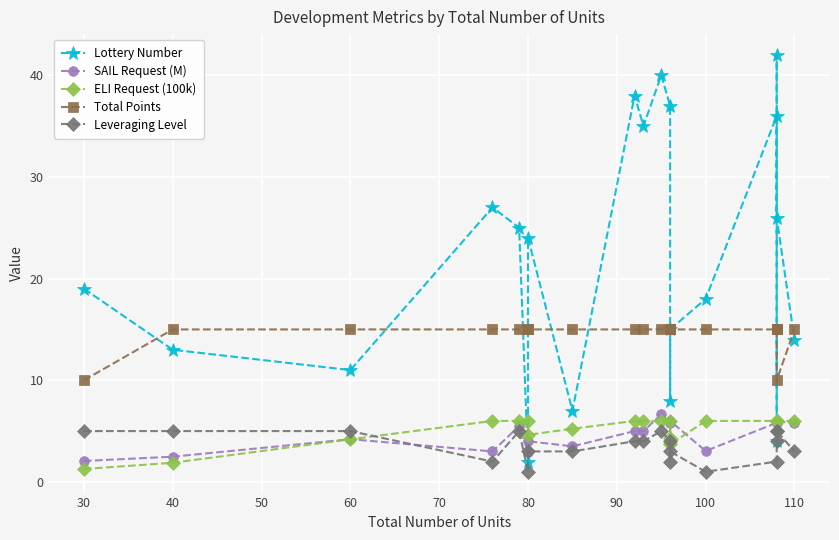

How many lines are shown in the chart?

5